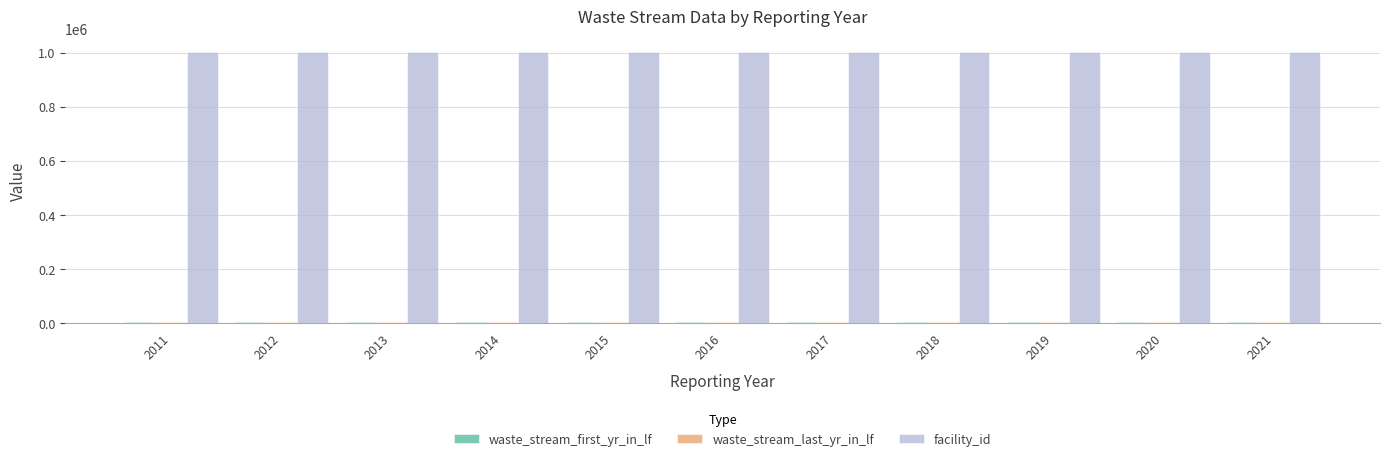

What is the greatest value displayed?

1000229